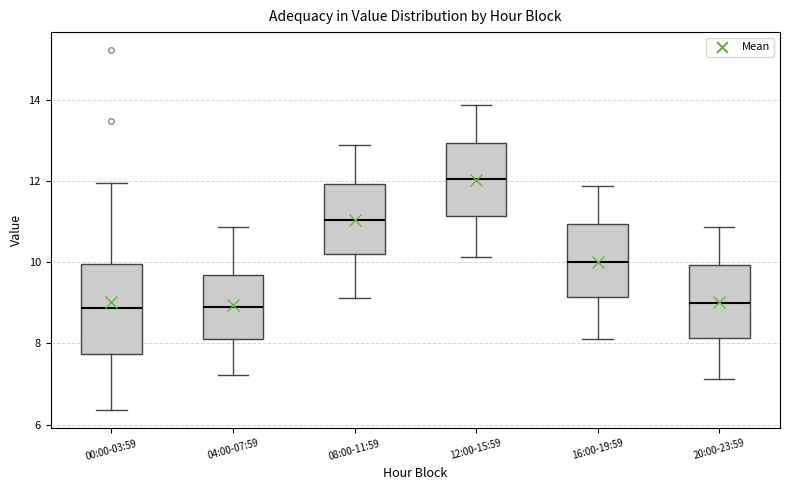

Reading left to right, transcribe this box plot: for each box, give where its median line is, the range the box spans, and where its two whiskers end, as read against the y-axis. The values are not printed on the chart, so give them approximately, as read against the axis.

00:00-03:59: median 8.8, box 7.8 to 10.0, whiskers 6.4 to 12.0
04:00-07:59: median 9.0, box 8.2 to 9.6, whiskers 7.2 to 10.8
08:00-11:59: median 11.0, box 10.2 to 12.0, whiskers 9.2 to 12.8
12:00-15:59: median 12.0, box 11.2 to 13.0, whiskers 10.2 to 13.8
16:00-19:59: median 10.0, box 9.2 to 11.0, whiskers 8.2 to 11.8
20:00-23:59: median 9.0, box 8.2 to 10.0, whiskers 7.2 to 10.8